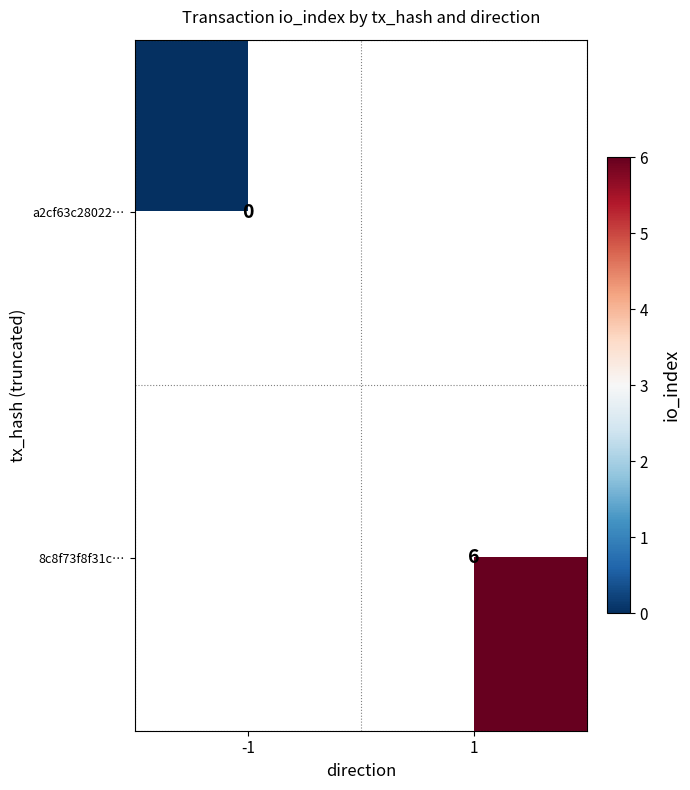

True or false: 8c8f73f8f31c… has a value of 6 at 1.

True